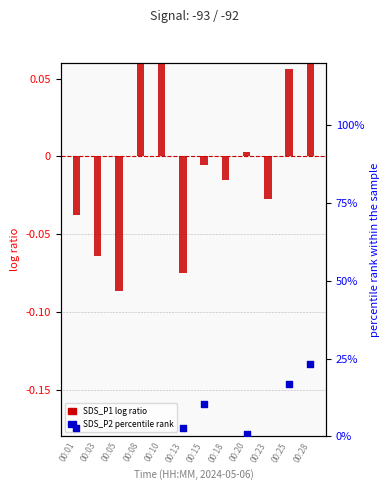

Is the value of SDS_P2 (percentile rank) at 00:20 greater than the value of SDS_P1 (log ratio) at 00:03?

Yes